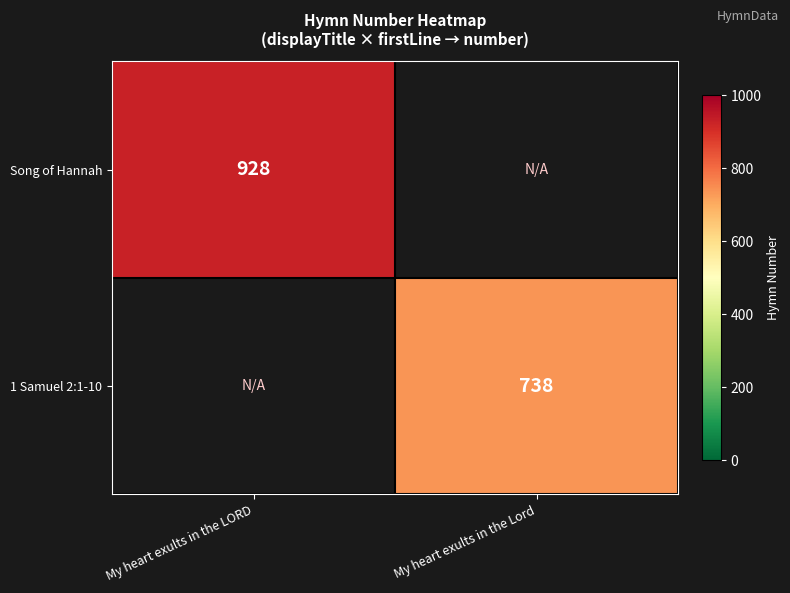

The Song of Hannah series shows 192.9 at My heart exults in the LORD. True or false?

False